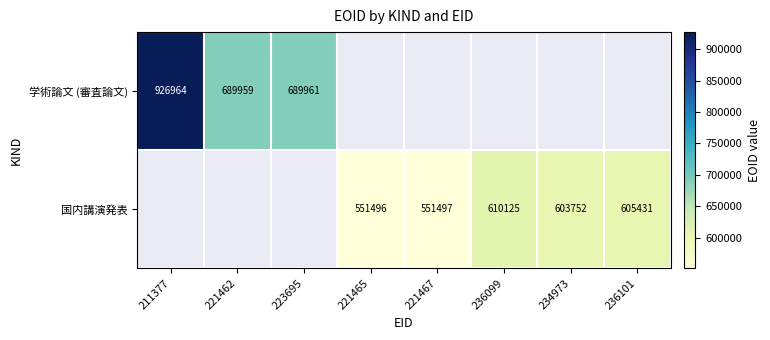

The 学術論文 (審査論文) series shows 689959 at 221462. True or false?

True